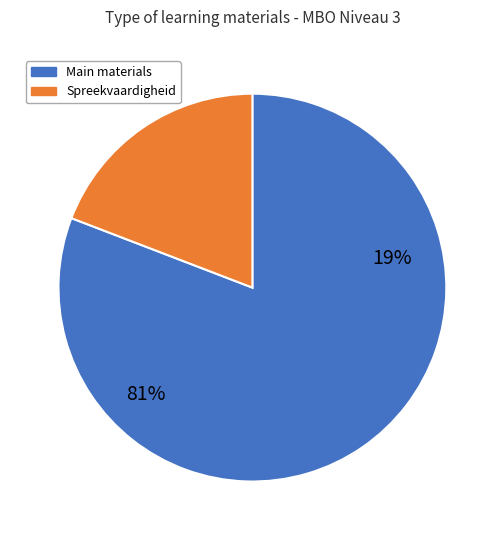

True or false: Exameninformatie accounts for 9% of the total.

False